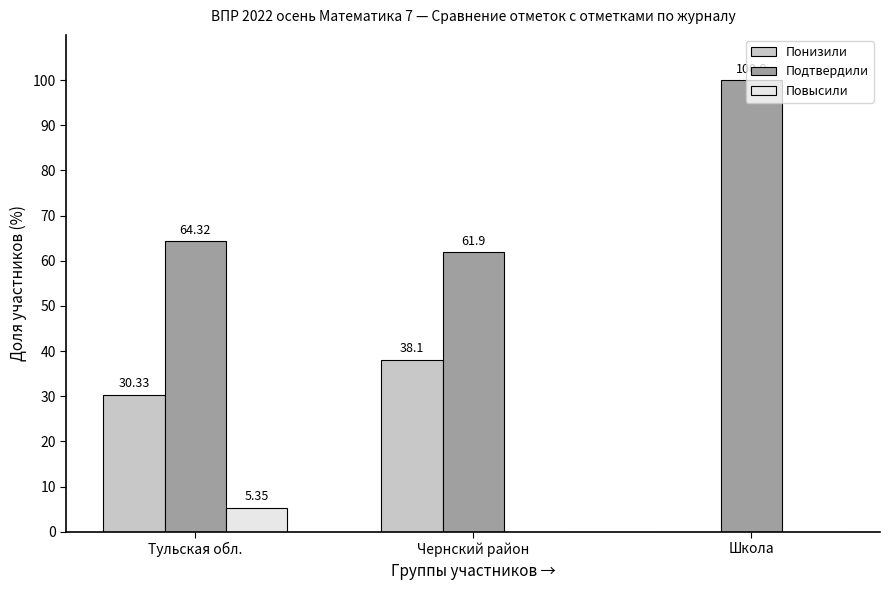

How many values in the Понизили series exceed 30?

2